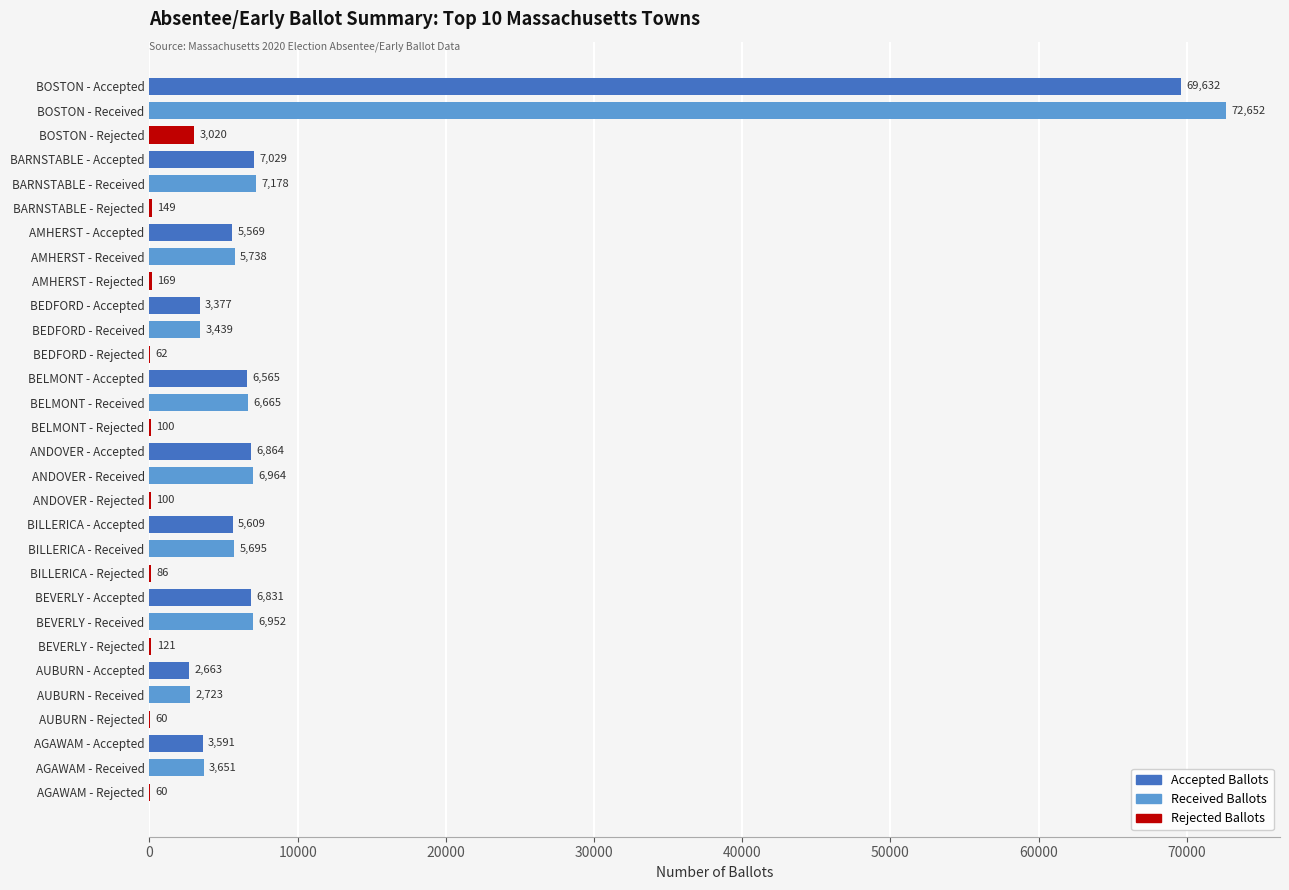

Which category has the highest value across all series?

BOSTON - Received